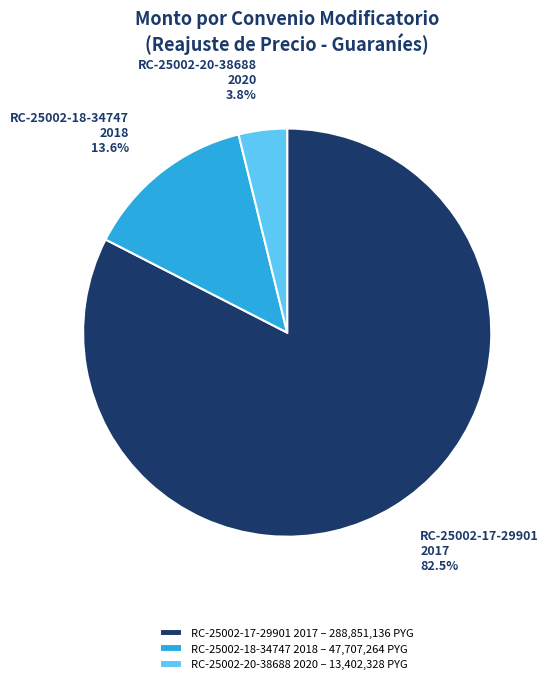

Do RC-25002-18-34747 2018 and RC-25002-20-38688 2020 together represent more than half of the pie?

No